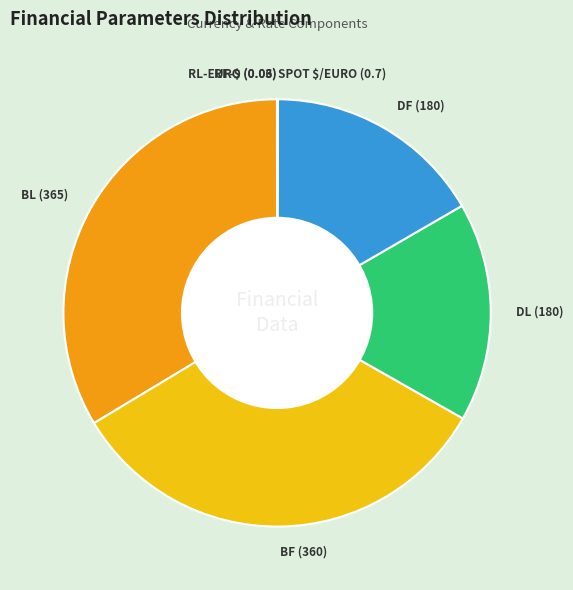

Is there a majority slice in this chart?

No